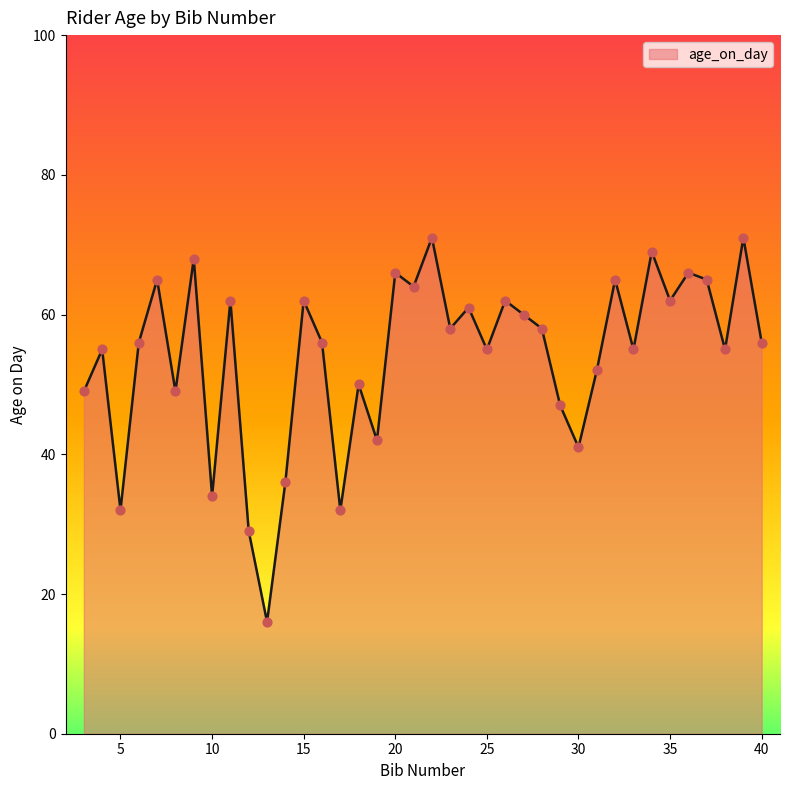

What is the smallest value displayed?

16